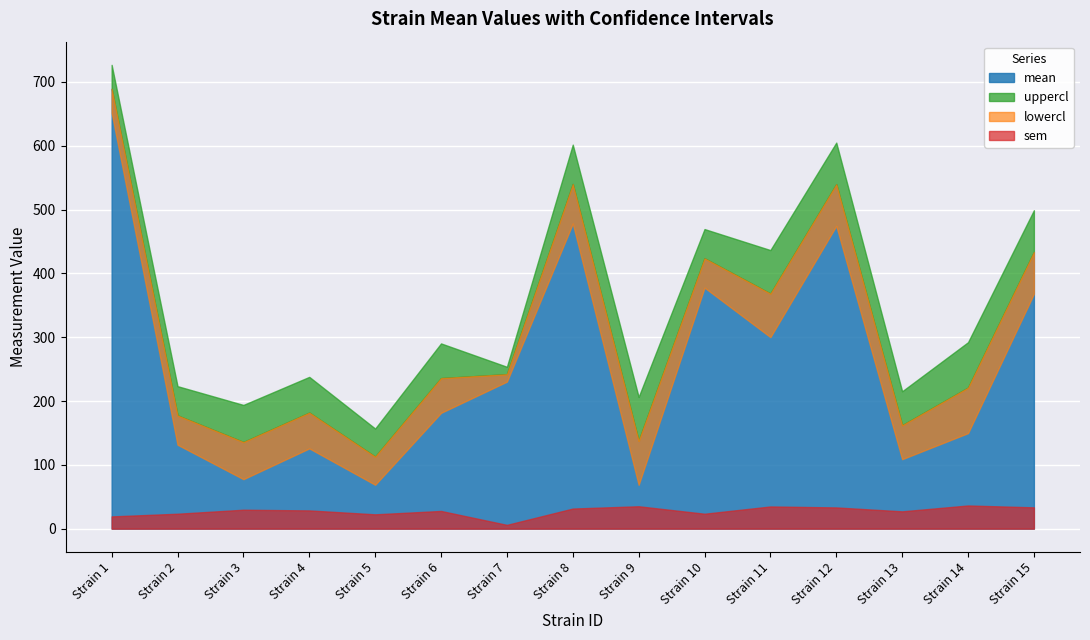

Reading right to left, what are all the values shown in this chart?

mean: 433.5	220.9	162.1	539.7	368.3	423.6	137.6	540.0	242.0	235.9	112.8	181.8	135.7	177.4	689.1
uppercl: 499.0	292.2	215.3	604.9	436.5	469.5	206.4	601.7	253.7	290.3	156.9	237.8	193.9	223.3	726.8
lowercl: 368.1	149.7	108.9	474.5	300.1	377.7	68.7	478.2	230.4	181.5	68.8	125.8	77.5	131.5	651.5
sem: 33.4	36.3	27.1	33.3	34.8	23.4	35.1	31.5	5.9	27.7	22.5	28.6	29.7	23.4	19.2